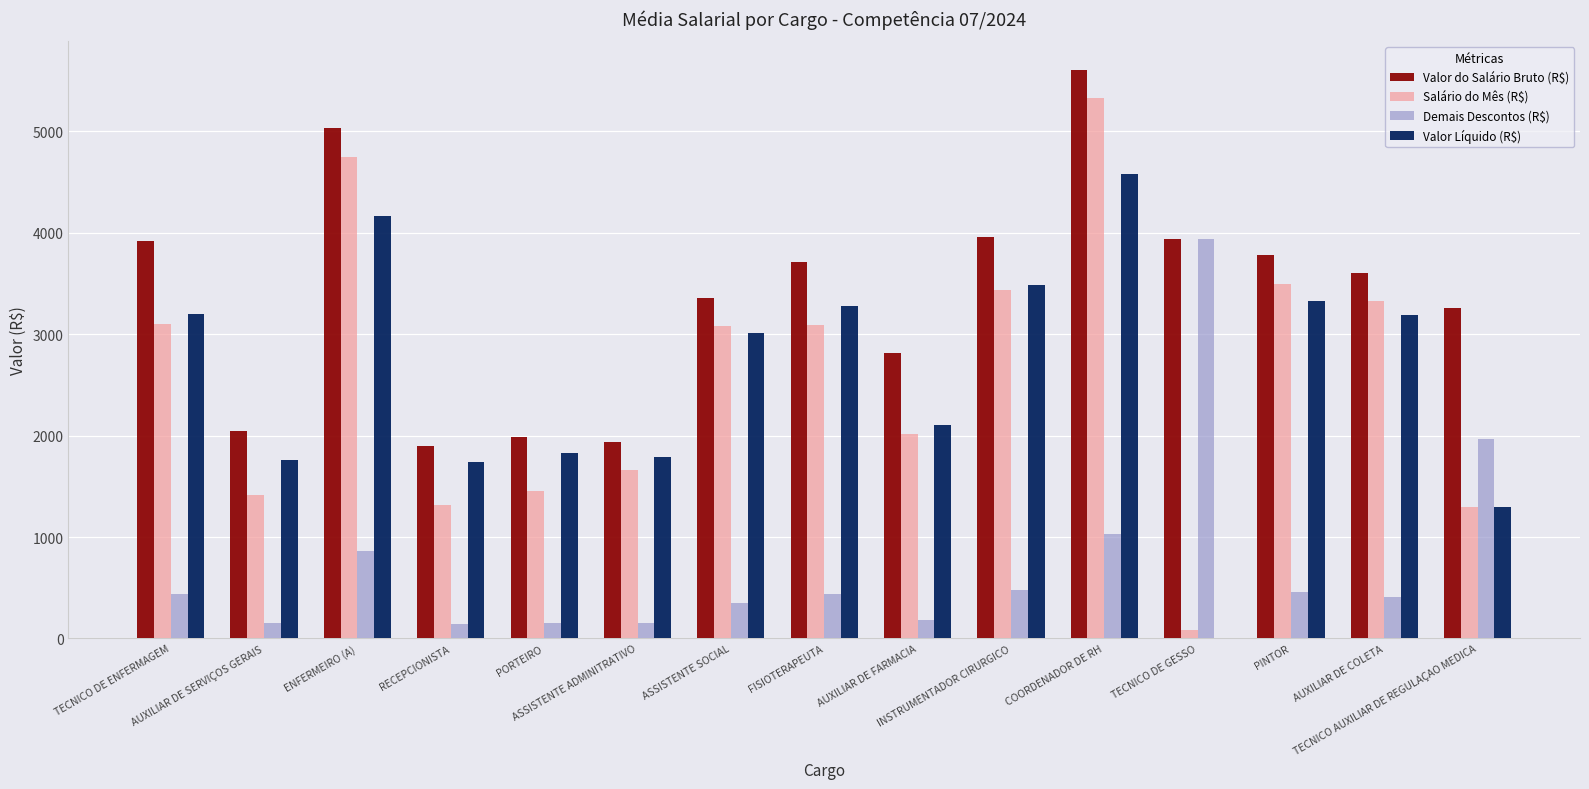

Count the number of categories in the chart.

15